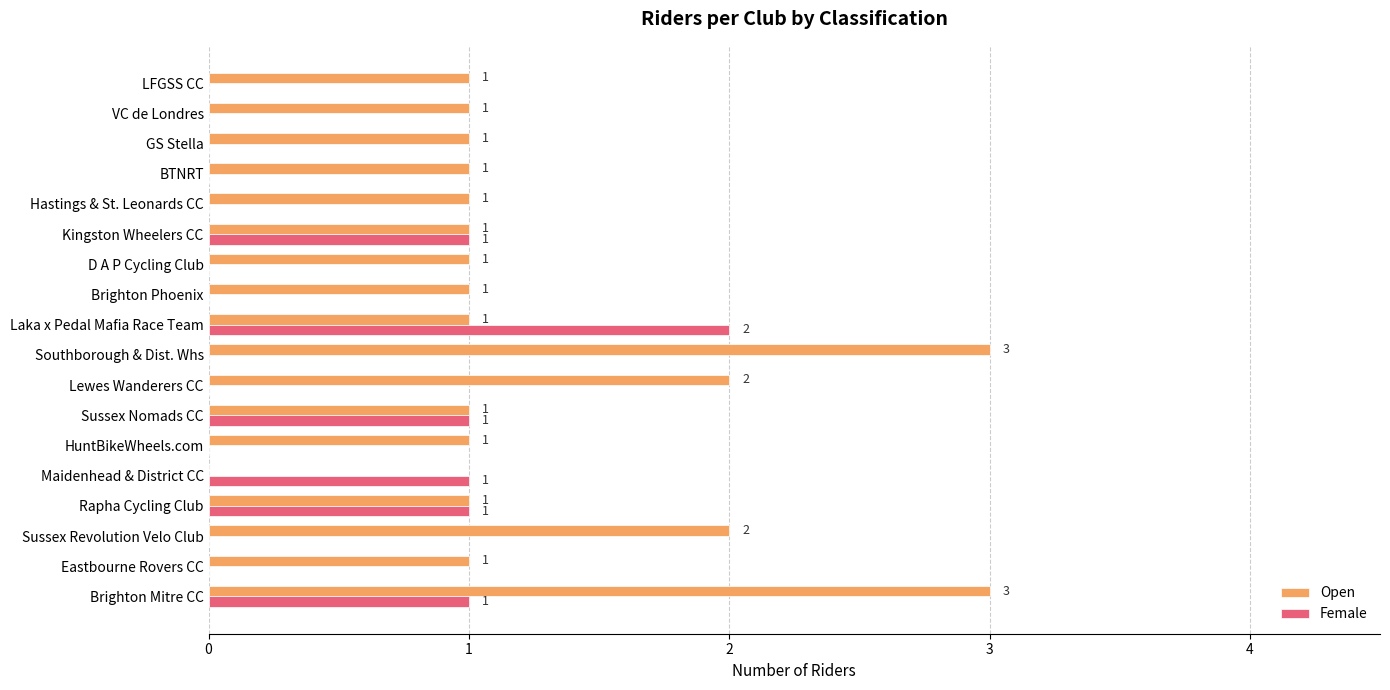

The value of Open at Southborough & Dist. Whs is 5. True or false?

False